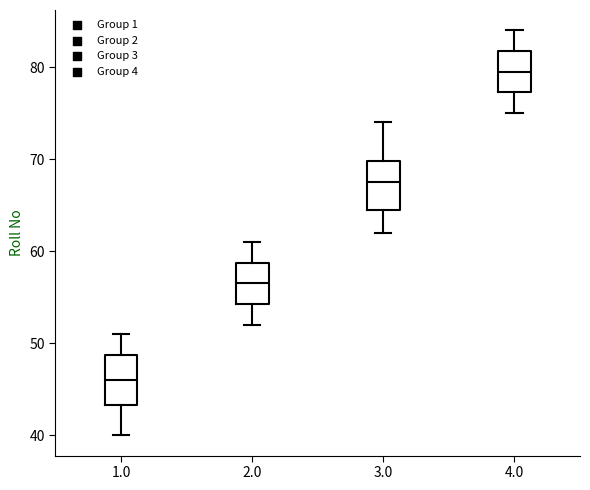

Which box's median line is the highest?

4.0